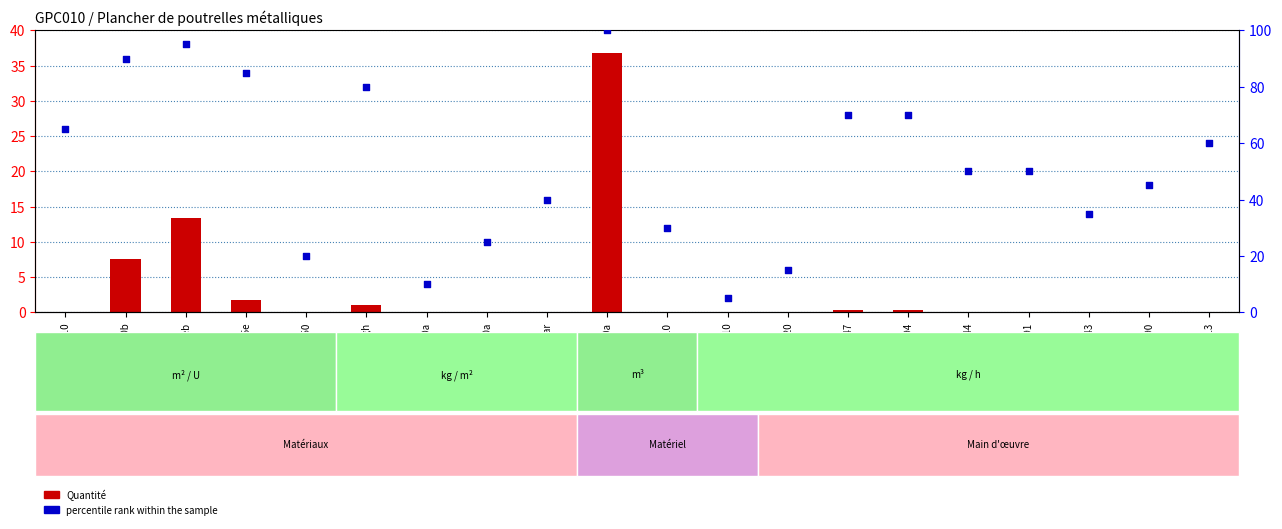

What are all the series names shown in the legend?

Quantité, percentile rank within the sample